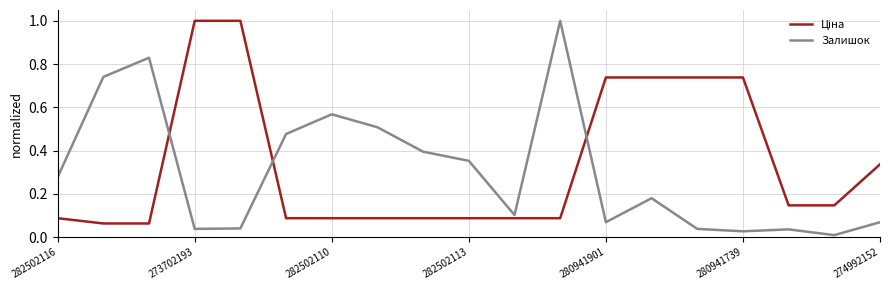

What is the greatest value displayed?

1.0